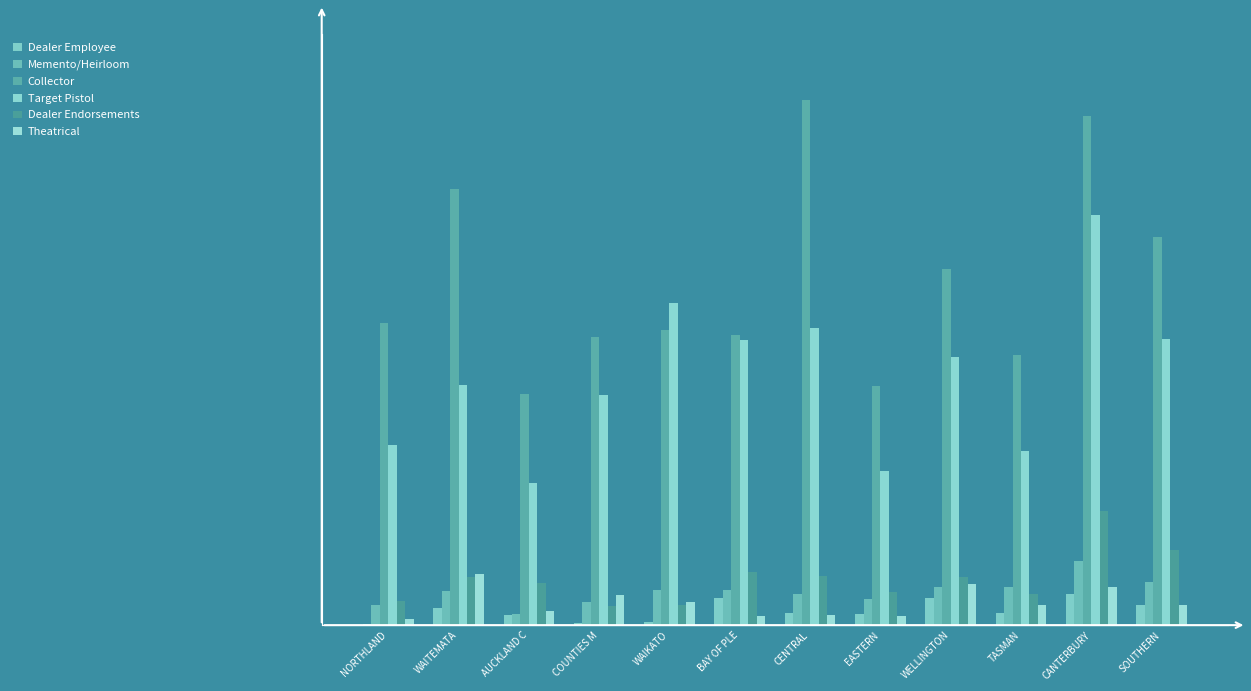

Are the bars grouped side by side (vs. stacked)?

Yes